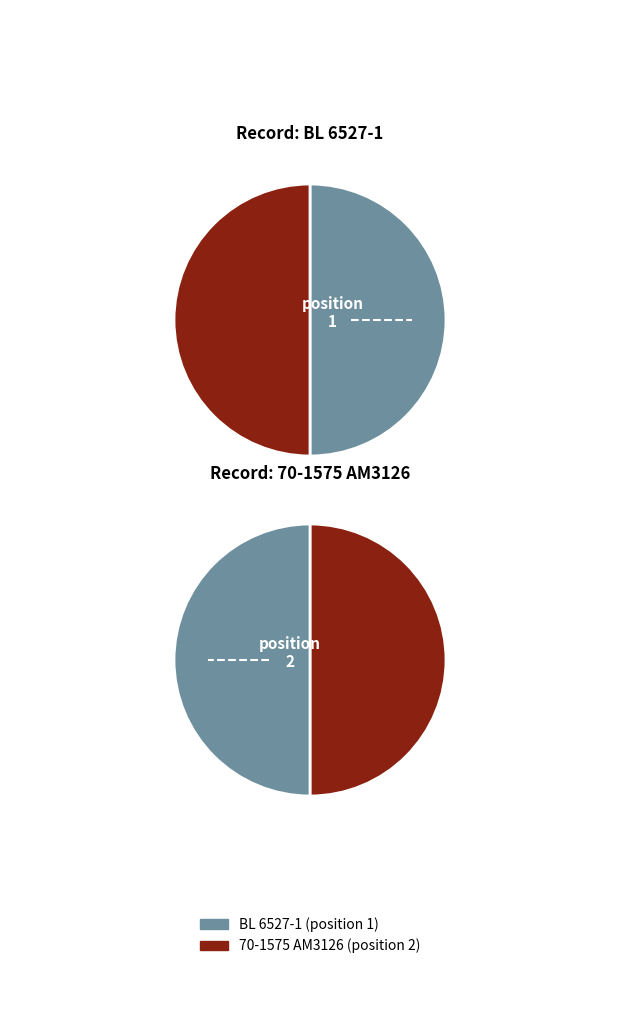

What is the smallest slice in the pie chart?

70-1575 AM3126